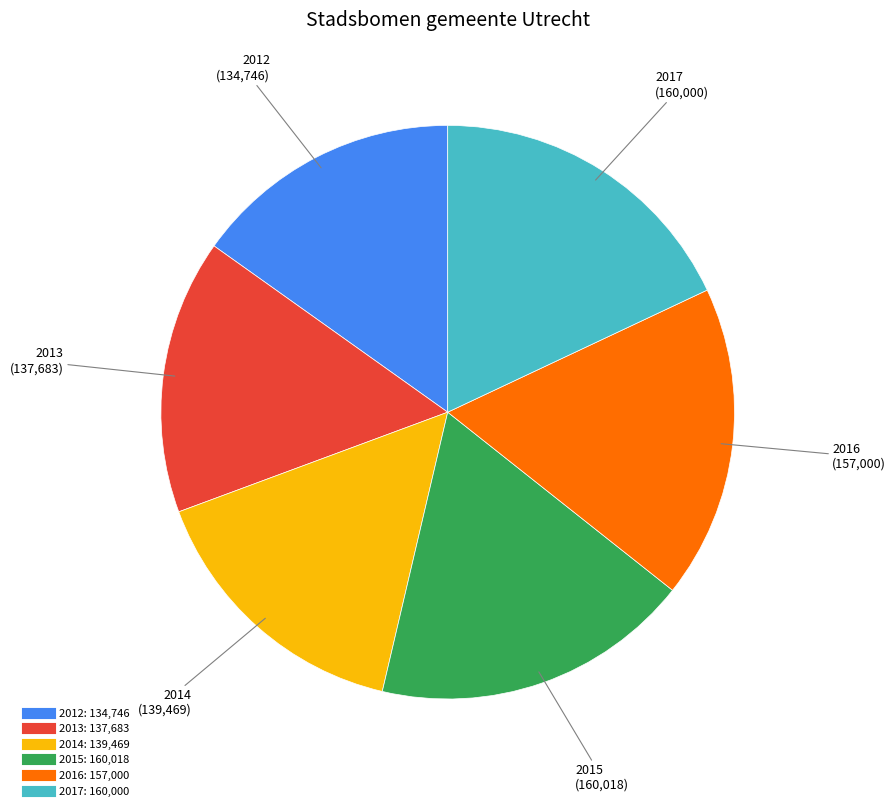

True or false: 2016 accounts for 10% of the total.

False